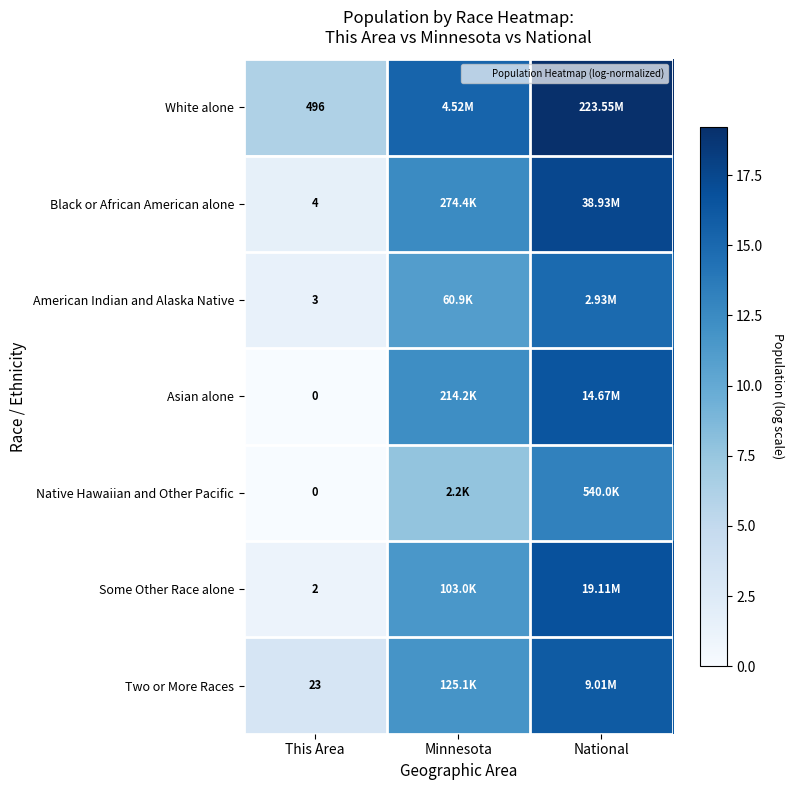

What is the sum of the Two or More Races values at Minnesota and National?

27.8